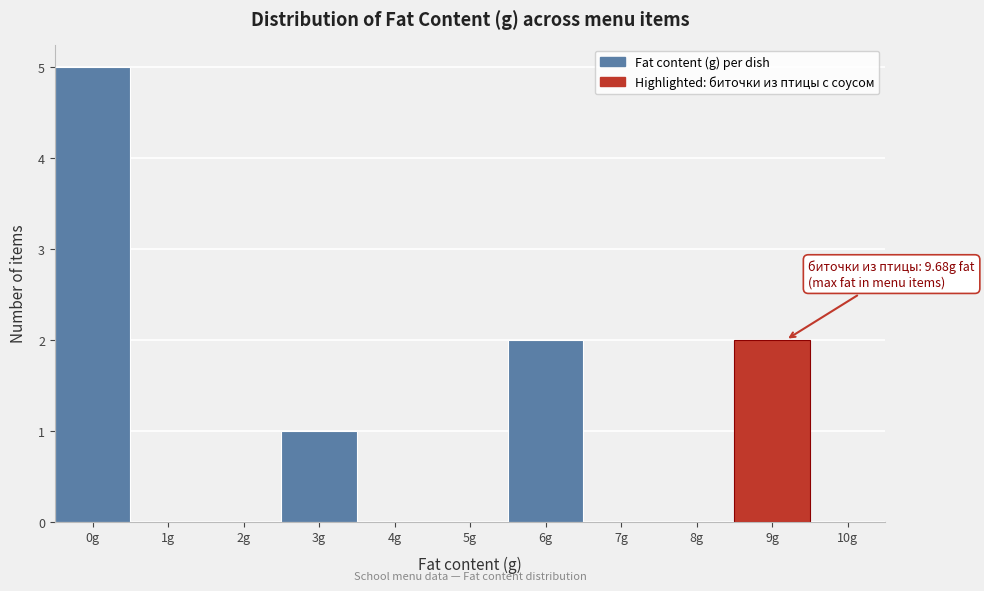

Reading right to left, what are all the values shown in this chart?

9g=2	8g=0	7g=0	6g=2	5g=0	4g=0	3g=1	2g=0	1g=0	0g=5